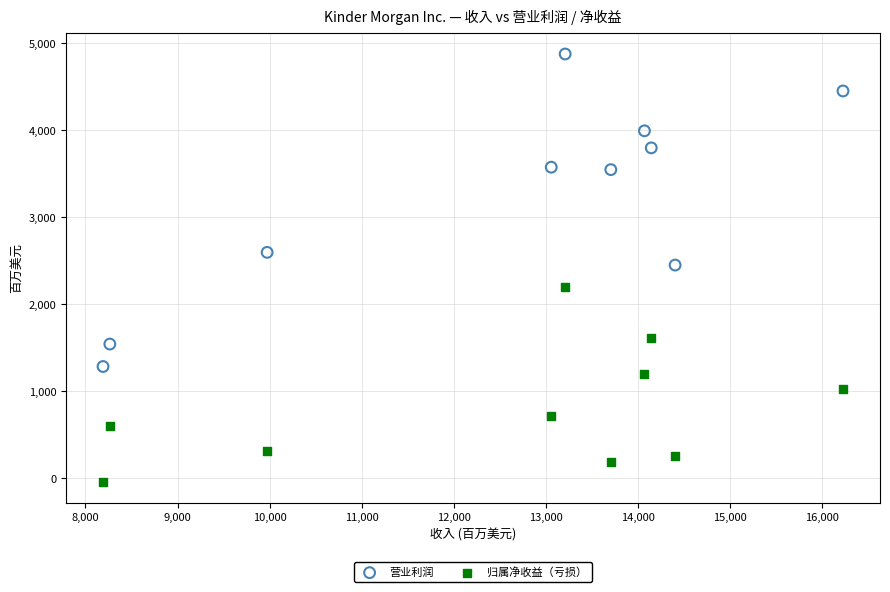

Which series has the largest Y range (max minus min)?

营业利润